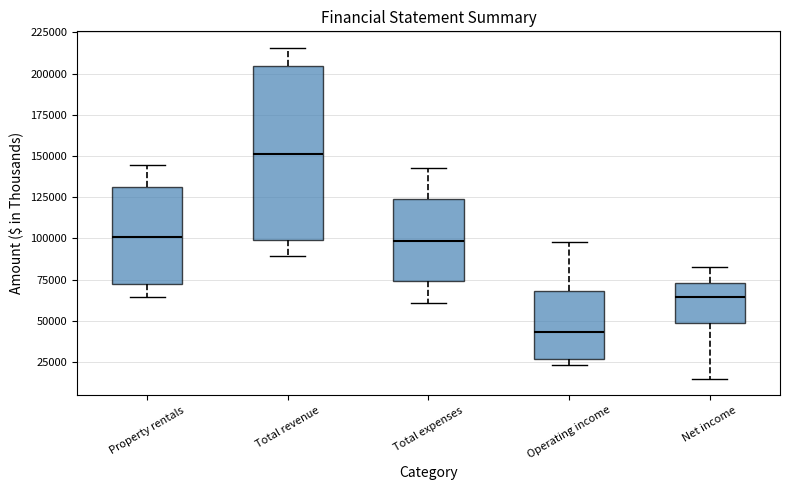

Where does the median line of the box for Total revenue sit on the y-axis? The values are not printed on the chart, so give them approximately, as read against the axis.

150000